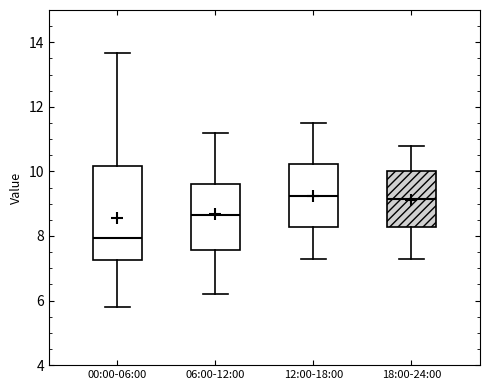

Reading left to right, transcribe this box plot: for each box, give where its median line is, the range the box spans, and where its two whiskers end, as read against the y-axis. The values are not printed on the chart, so give them approximately, as read against the axis.

00:00-06:00: median 8.0, box 7.2 to 10.2, whiskers 5.8 to 13.6
06:00-12:00: median 8.6, box 7.6 to 9.6, whiskers 6.2 to 11.2
12:00-18:00: median 9.2, box 8.2 to 10.2, whiskers 7.4 to 11.6
18:00-24:00: median 9.2, box 8.2 to 10.0, whiskers 7.4 to 10.8